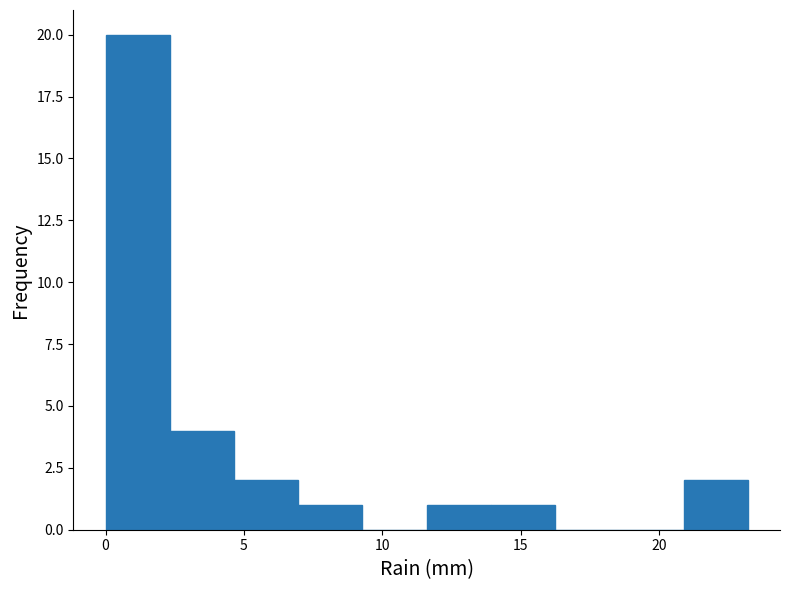

Which range on the x-axis has the tallest bar?

0.0 to 2.5